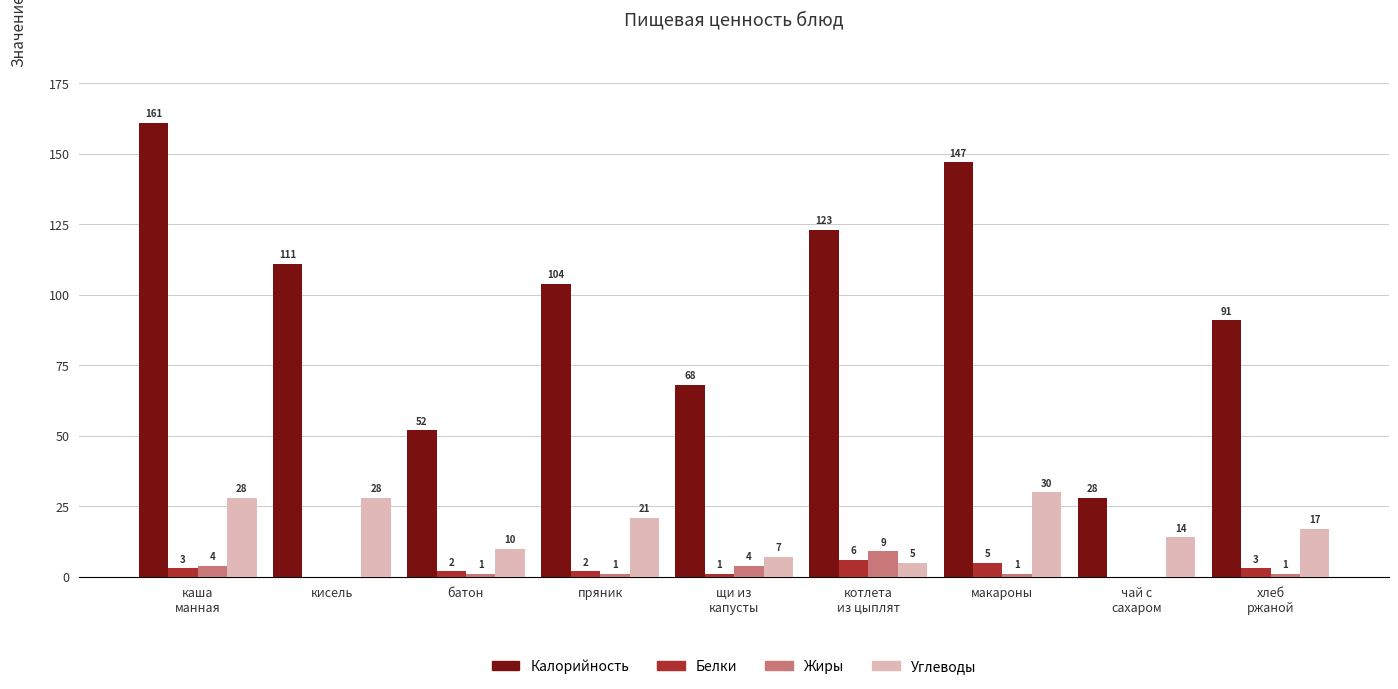

What is the spread (max minus min) of values at макароны?

146